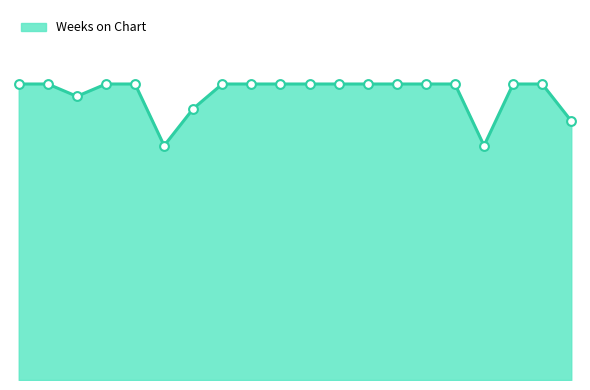

Does the chart have visible grid lines?

No